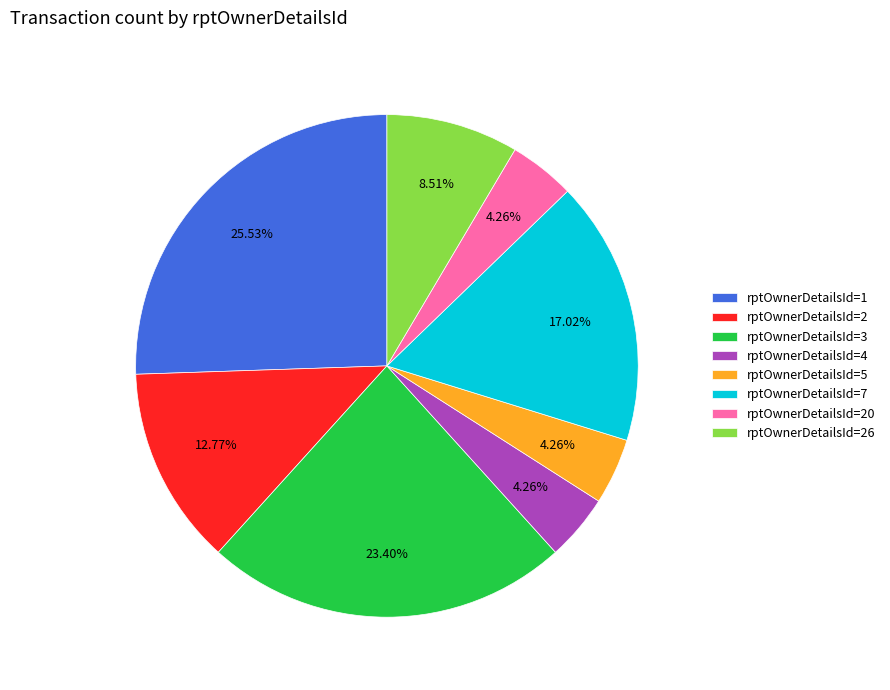

Is rptOwnerDetailsId=7 the majority of the pie?

No